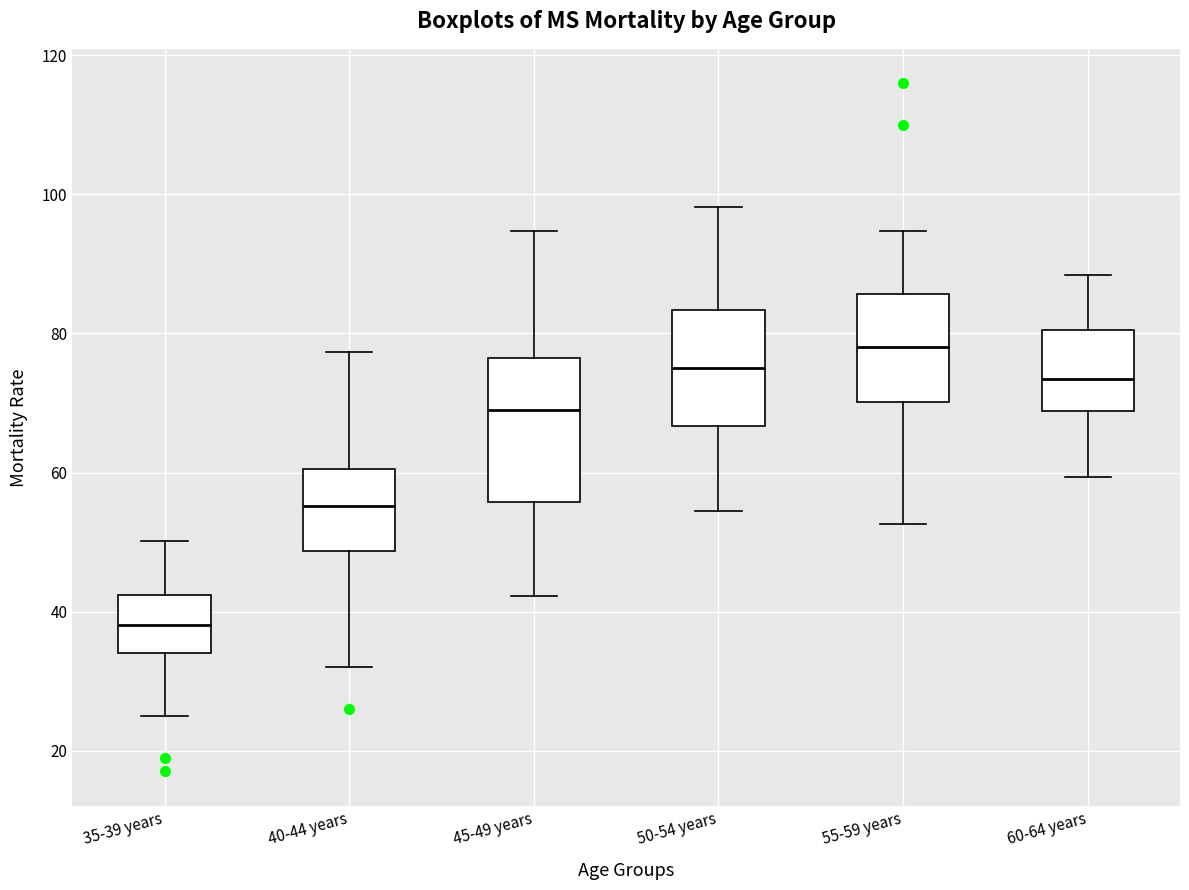

Comparing the boxes themselves (not the whiskers), which one is the tallest?

45-49 years